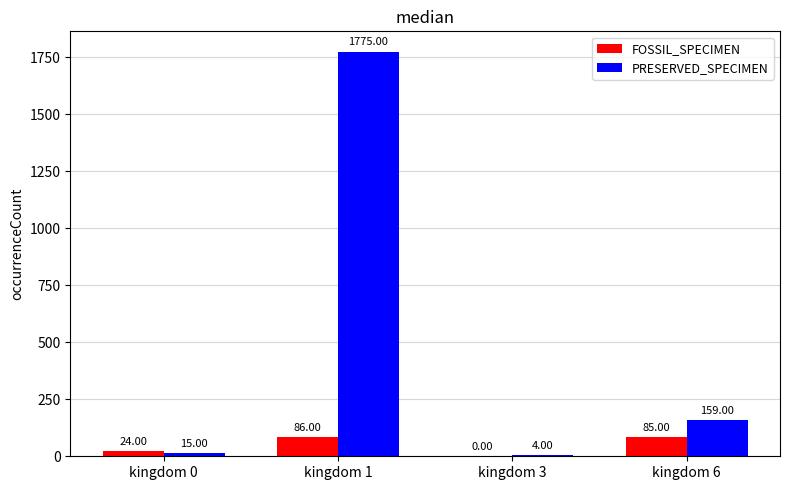

Which series has the largest total across all categories?

PRESERVED_SPECIMEN